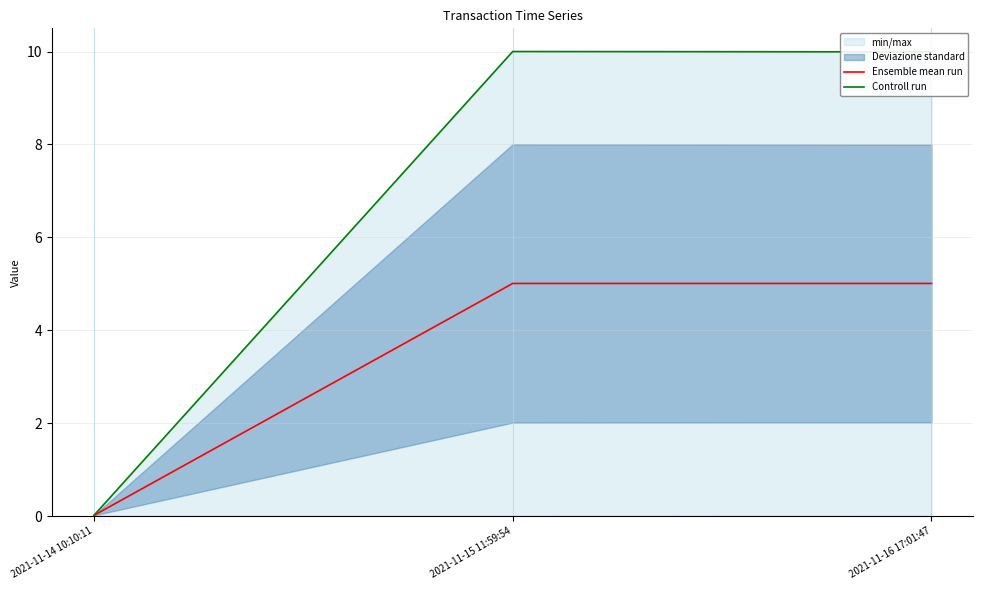

The Ensemble mean run series shows 1.2 at 2021-11-16 17:01:47. True or false?

False